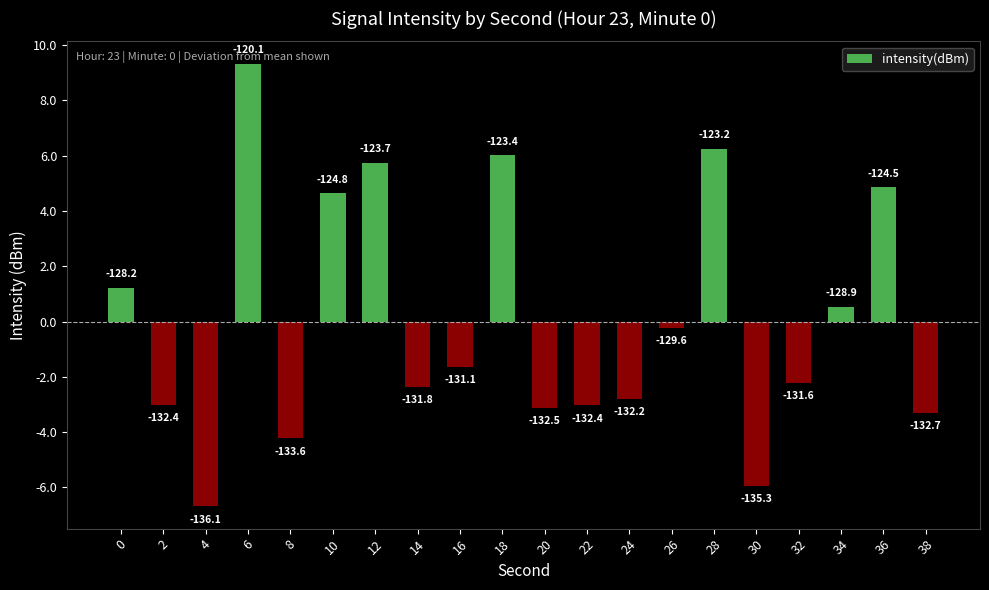

How many bars are there in total?

20